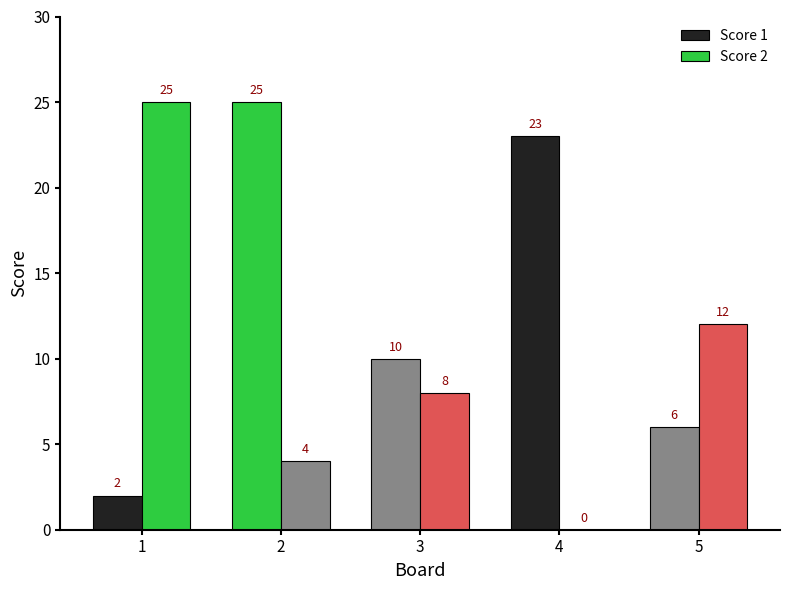

The Score 2 series shows 8 at 3. True or false?

True